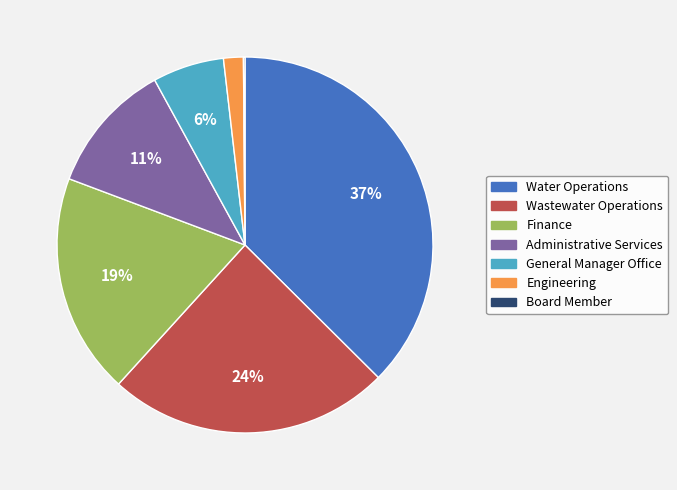

To the nearest percent, what is the difference between the Water Operations and Administrative Services slice percentages?

26%